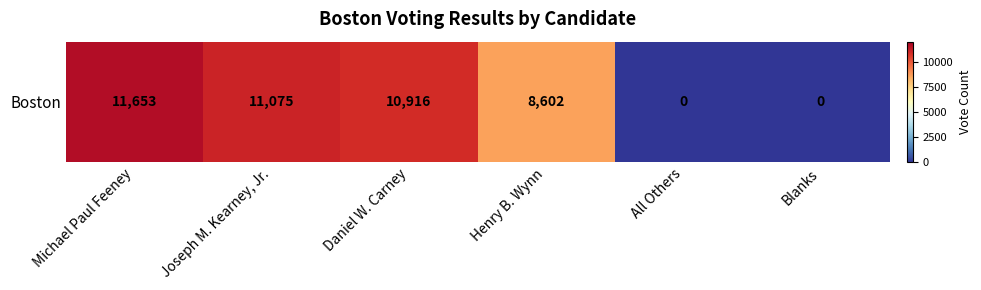

At which label does the data first exceed 10916?

Michael Paul Feeney